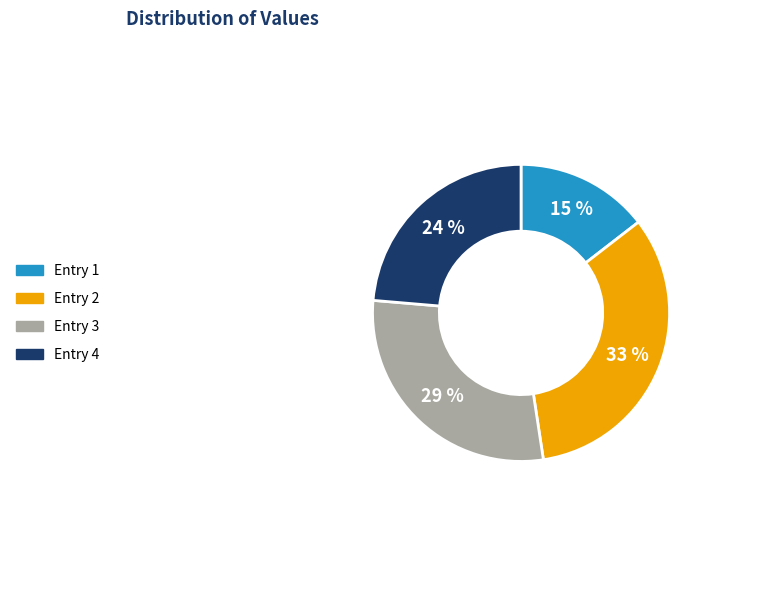

Count the number of slices in the pie.

4